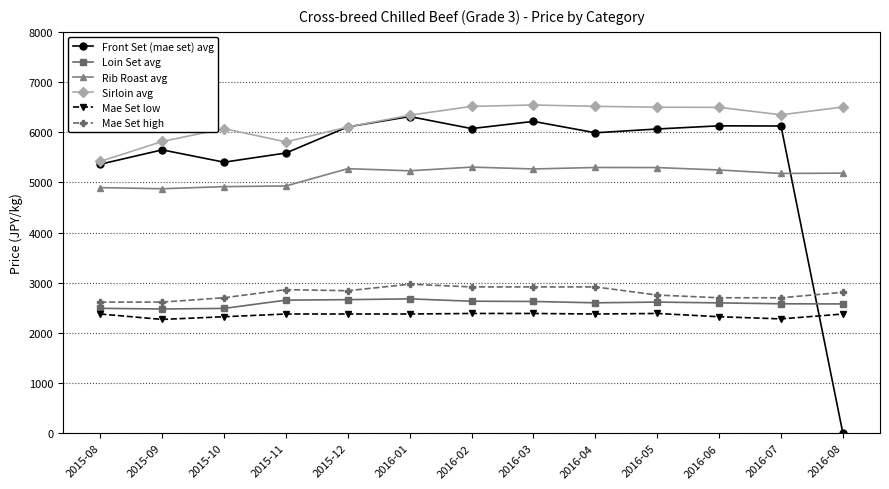

What is the maximum value shown in the chart?

6542.4